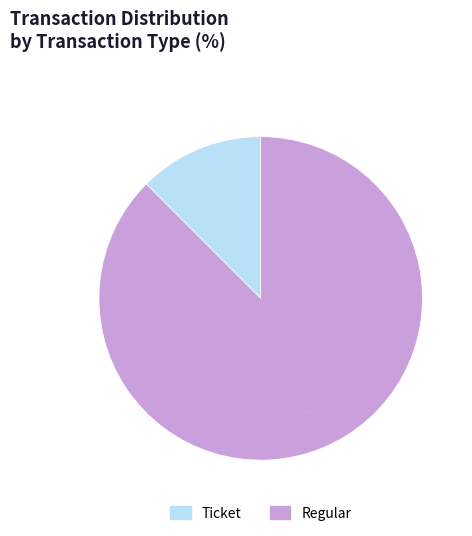

Which slice represents more than half of the pie?

Regular